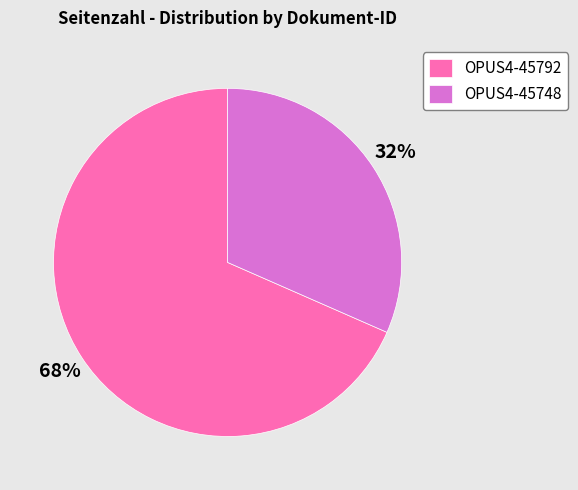

Which category has the biggest portion of the pie?

OPUS4-45792